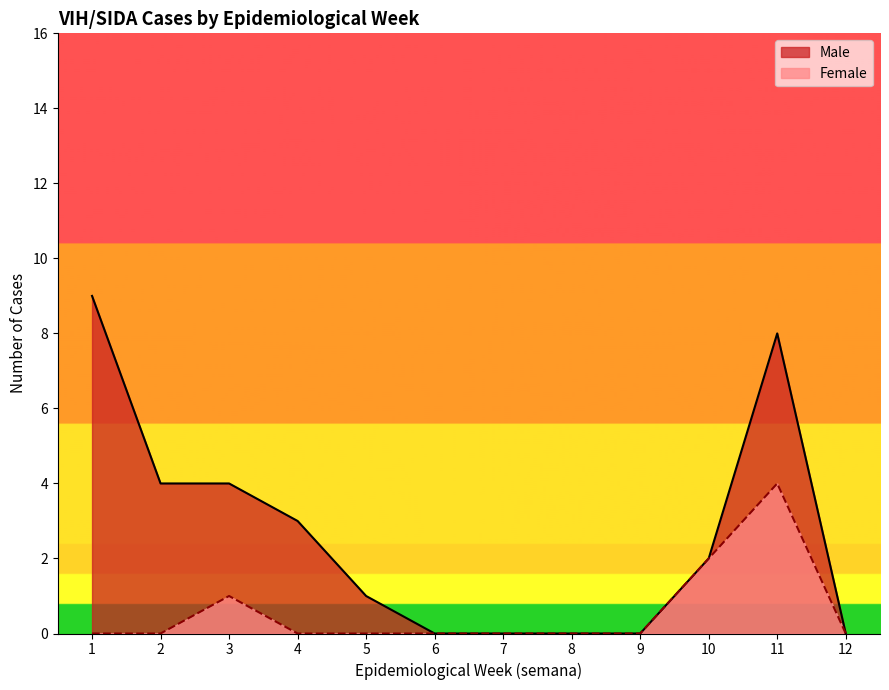

How many interior local valleys does the Female series have?

1